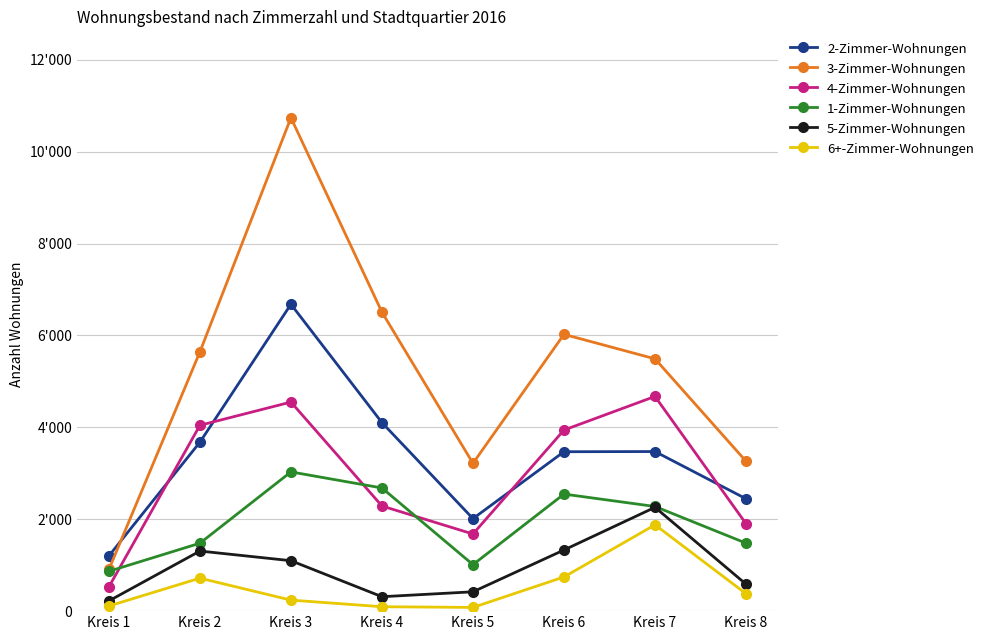

What is the value of the 4-Zimmer-Wohnungen point at the 6th from the left?

3942